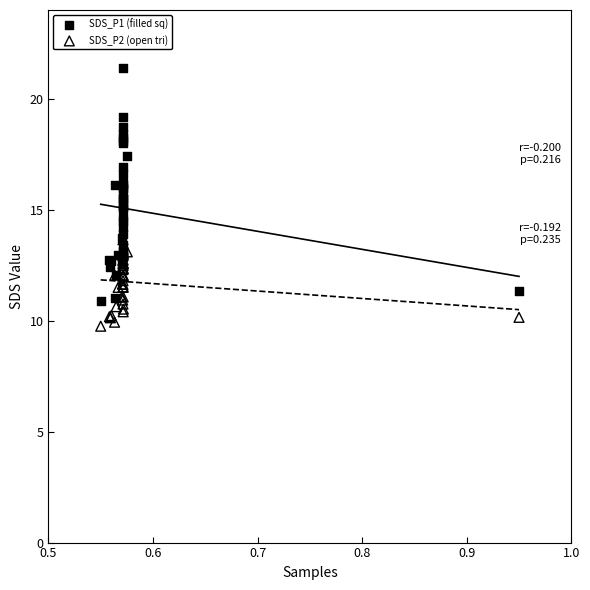

Which series has the largest Y range (max minus min)?

SDS_P1 (filled sq)